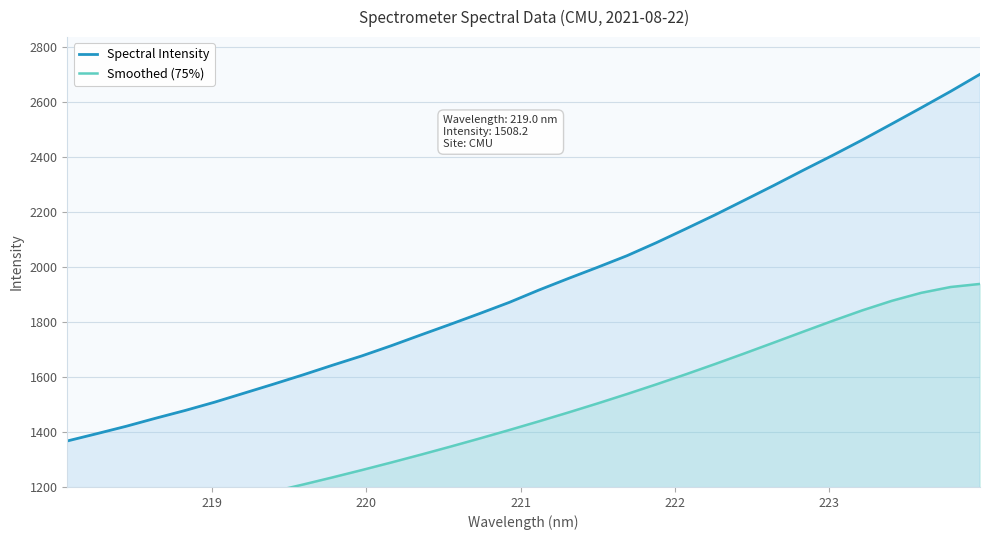

What is the value of the Smoothed (75%) point at the 6th from the left?

1136.9